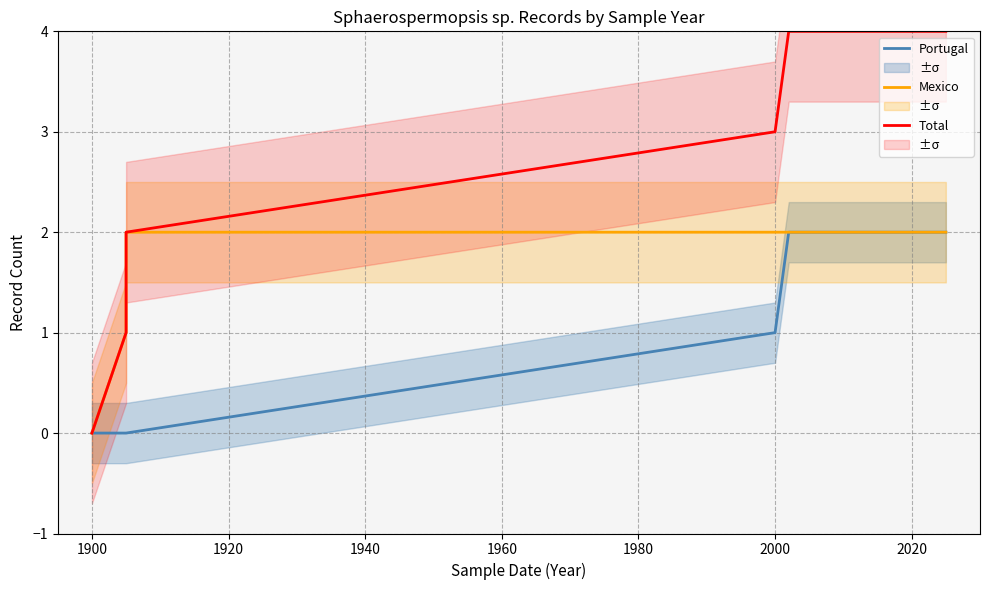

True or false: Mexico has more than 0 interior local peaks.

False